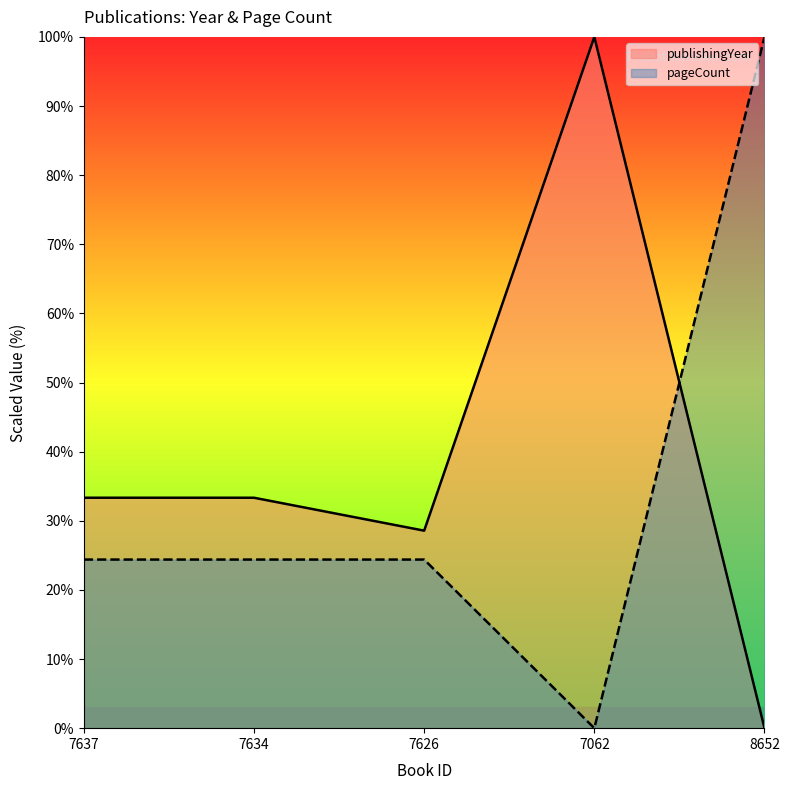

What is the difference between the maximum and second lowest values in the pageCount series?

75.6